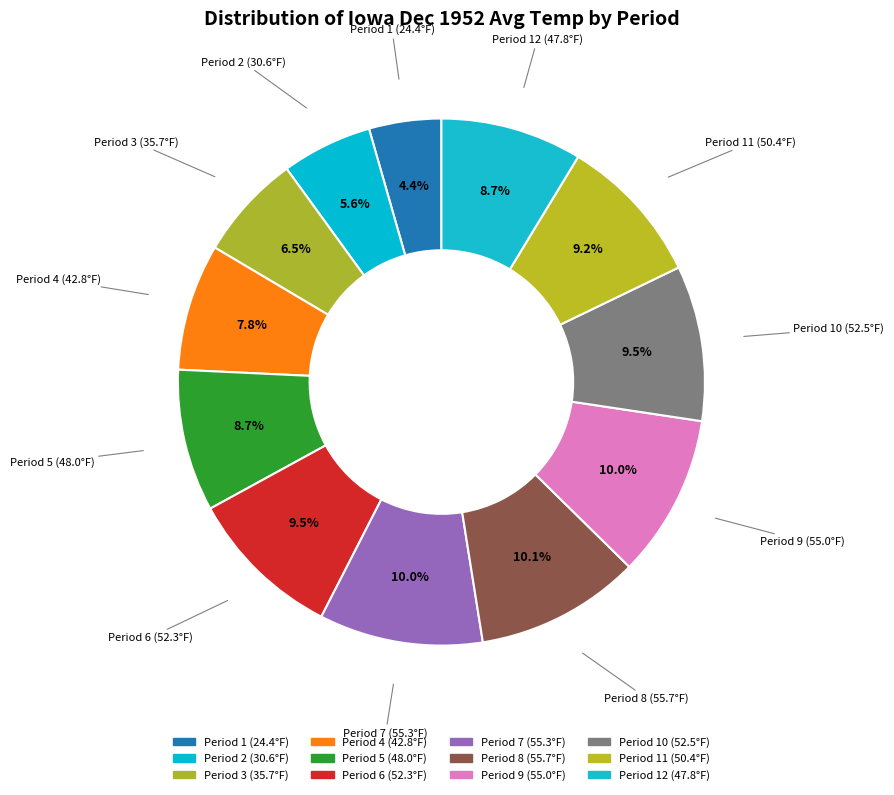

To the nearest percent, what is the average slice percentage?

8%